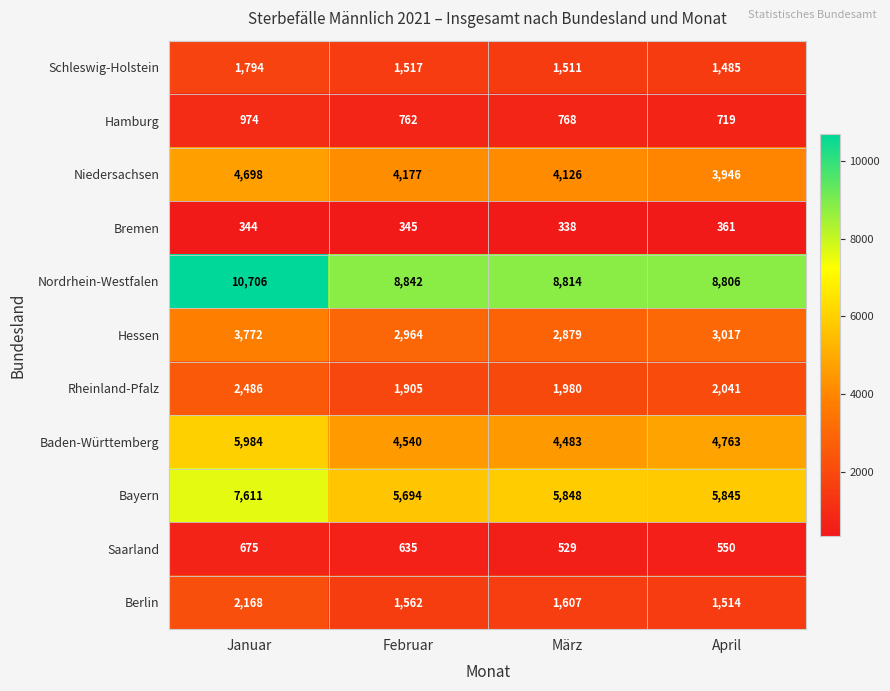

Rank the series at April from highest to lowest value.

Nordrhein-Westfalen, Bayern, Baden-Württemberg, Niedersachsen, Hessen, Rheinland-Pfalz, Berlin, Schleswig-Holstein, Hamburg, Saarland, Bremen